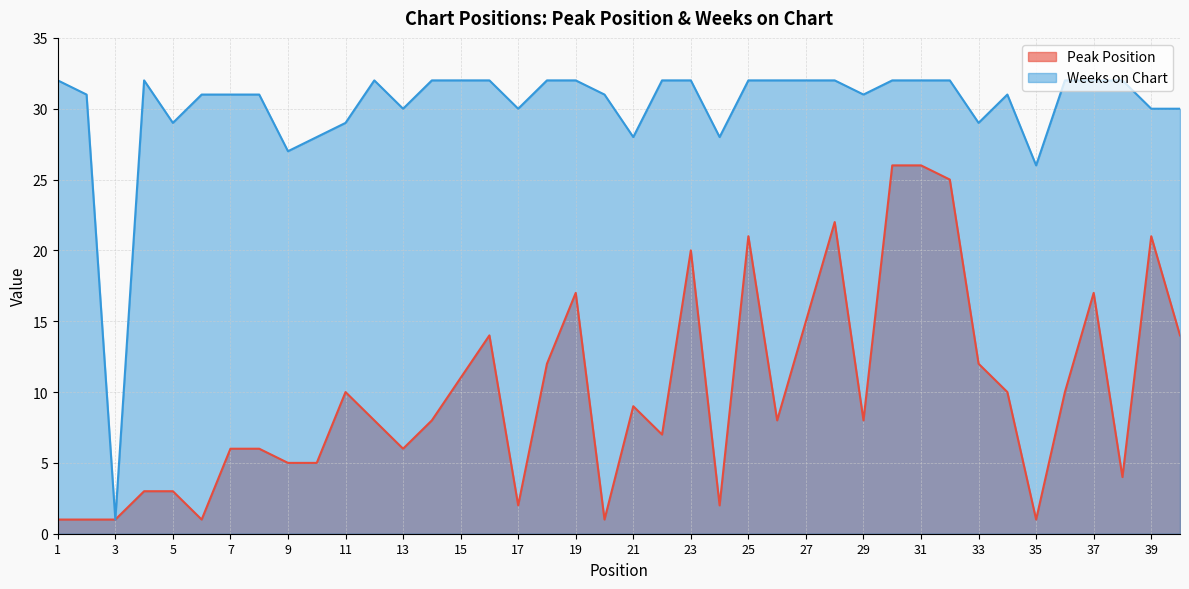

What is the lowest value of the Weeks on Chart series?

1